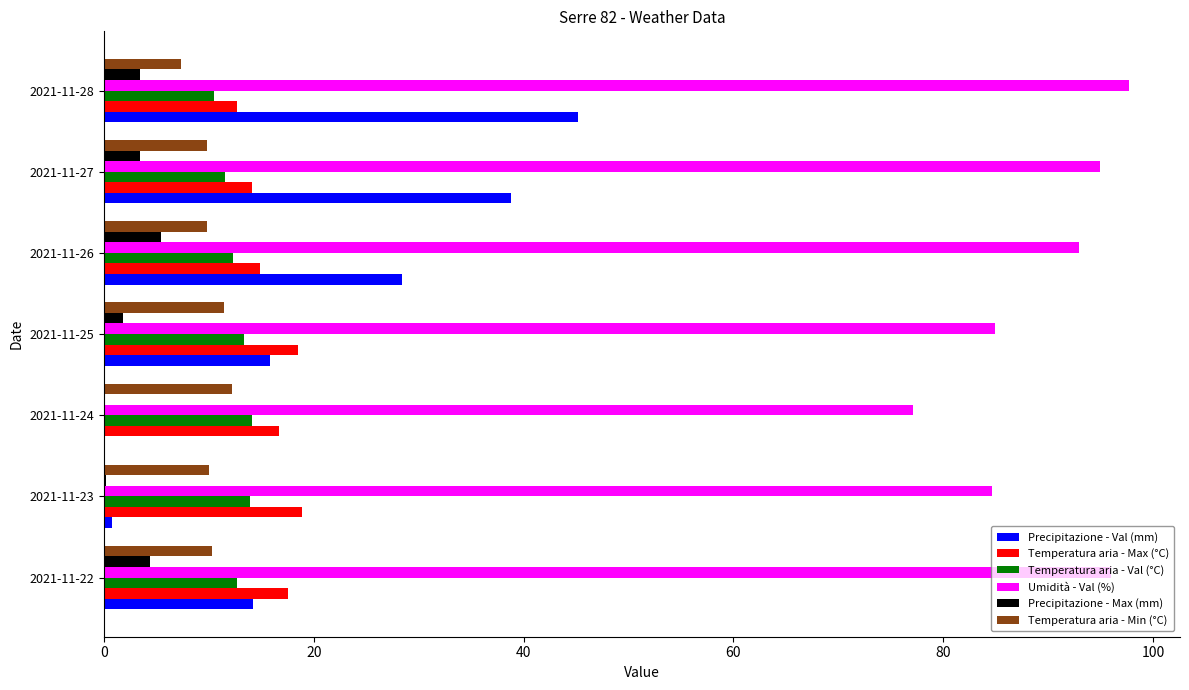

What is the highest value of the Temperatura aria - Val (°C) series?

14.1